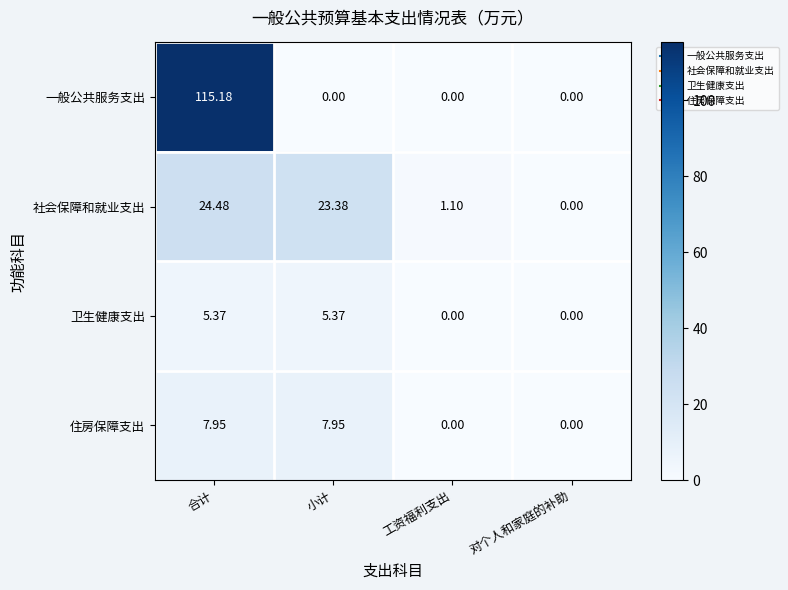

Rank the categories by 社会保障和就业支出 value from lowest to highest.

对个人和家庭的补助, 工资福利支出, 小计, 合计